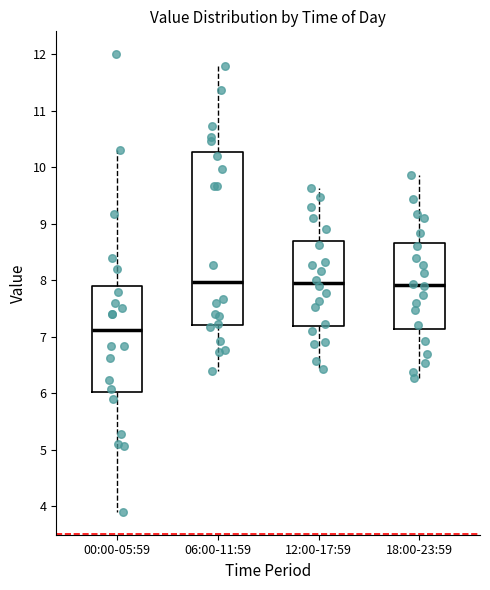

Reading left to right, read every box against the y-axis: the position of its median line, the range the box covers, and the ends of its whiskers. The values are not printed on the chart, so give them approximately, as read against the axis.

00:00-05:59: median 7.1, box 6.0 to 7.9, whiskers 3.9 to 10.3
06:00-11:59: median 8.0, box 7.2 to 10.3, whiskers 6.4 to 11.8
12:00-17:59: median 8.0, box 7.2 to 8.7, whiskers 6.4 to 9.6
18:00-23:59: median 7.9, box 7.1 to 8.7, whiskers 6.3 to 9.9